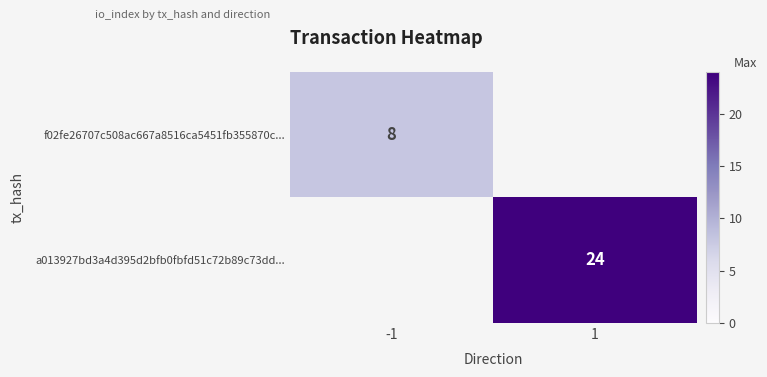

True or false: f02fe26707c508ac667a8516ca5451fb355870c... has a value of 2 at -1.

False